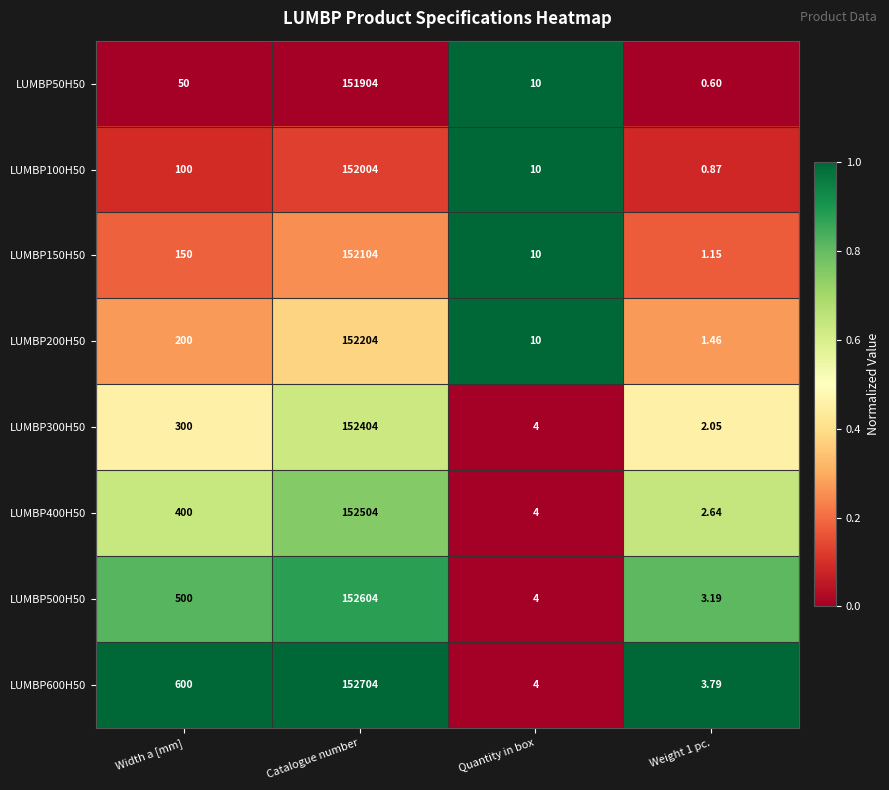

Where is LUMBP500H50 nearest to the value 76303?

Width a [mm]